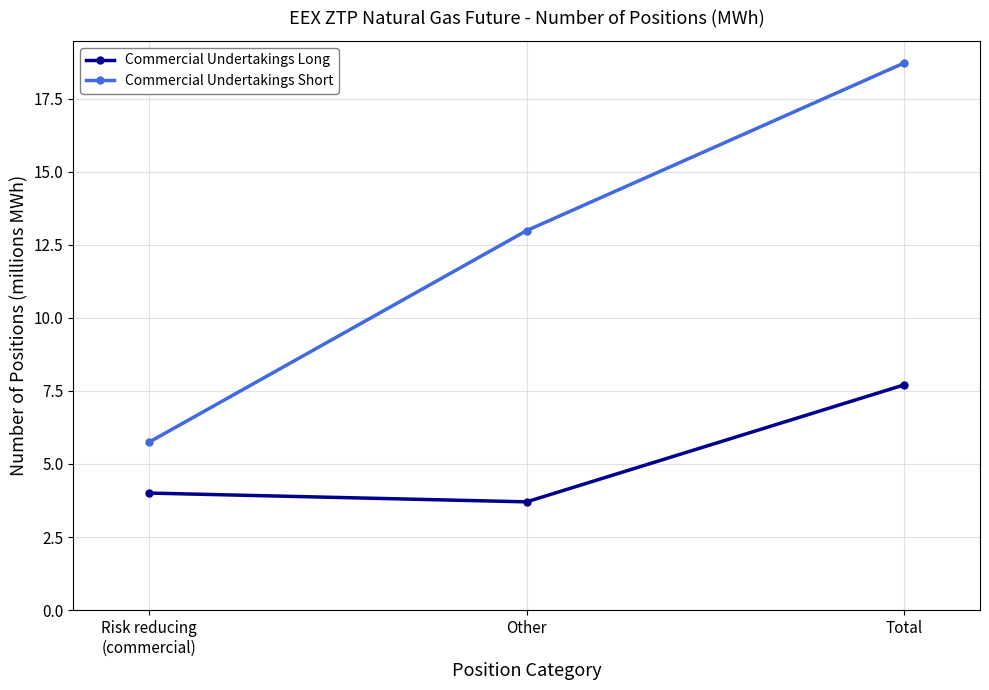

How many lines are shown in the chart?

2